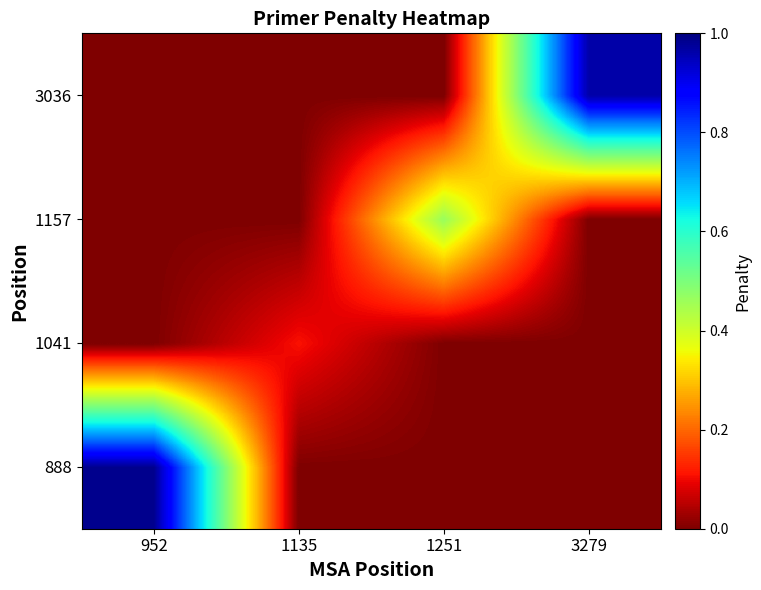

Reading left to right, list all the values displayed in this chart.

888: 952=1.0	1135=0.0	1251=0.0	3279=0.0
1041: 952=0.0	1135=0.1	1251=0.0	3279=0.0
1157: 952=0.0	1135=0.0	1251=0.5	3279=0.0
3036: 952=0.0	1135=0.0	1251=0.0	3279=1.0